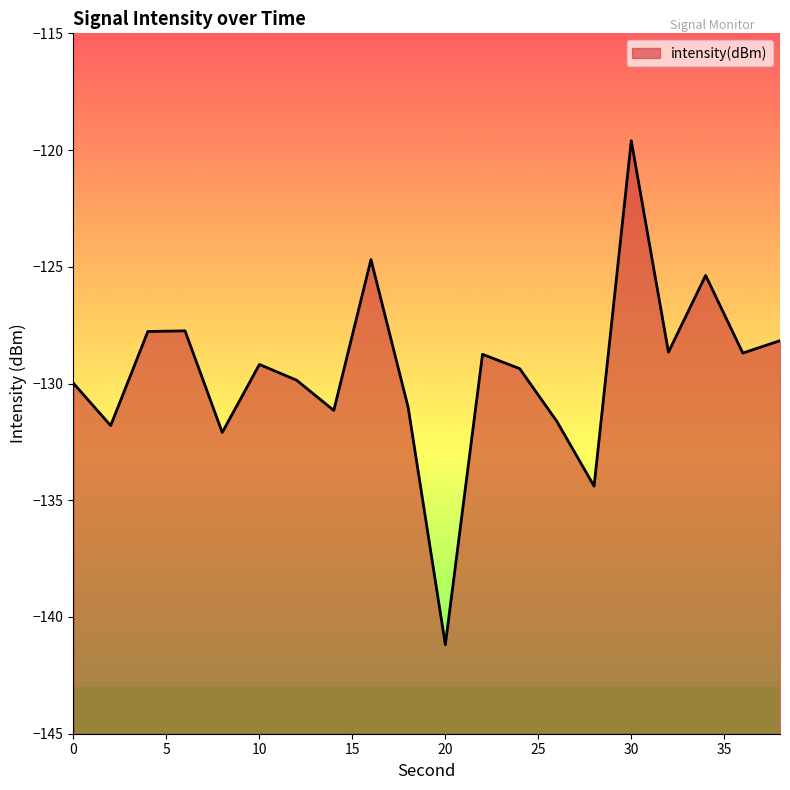

Between 32 and 34, which is larger?

34